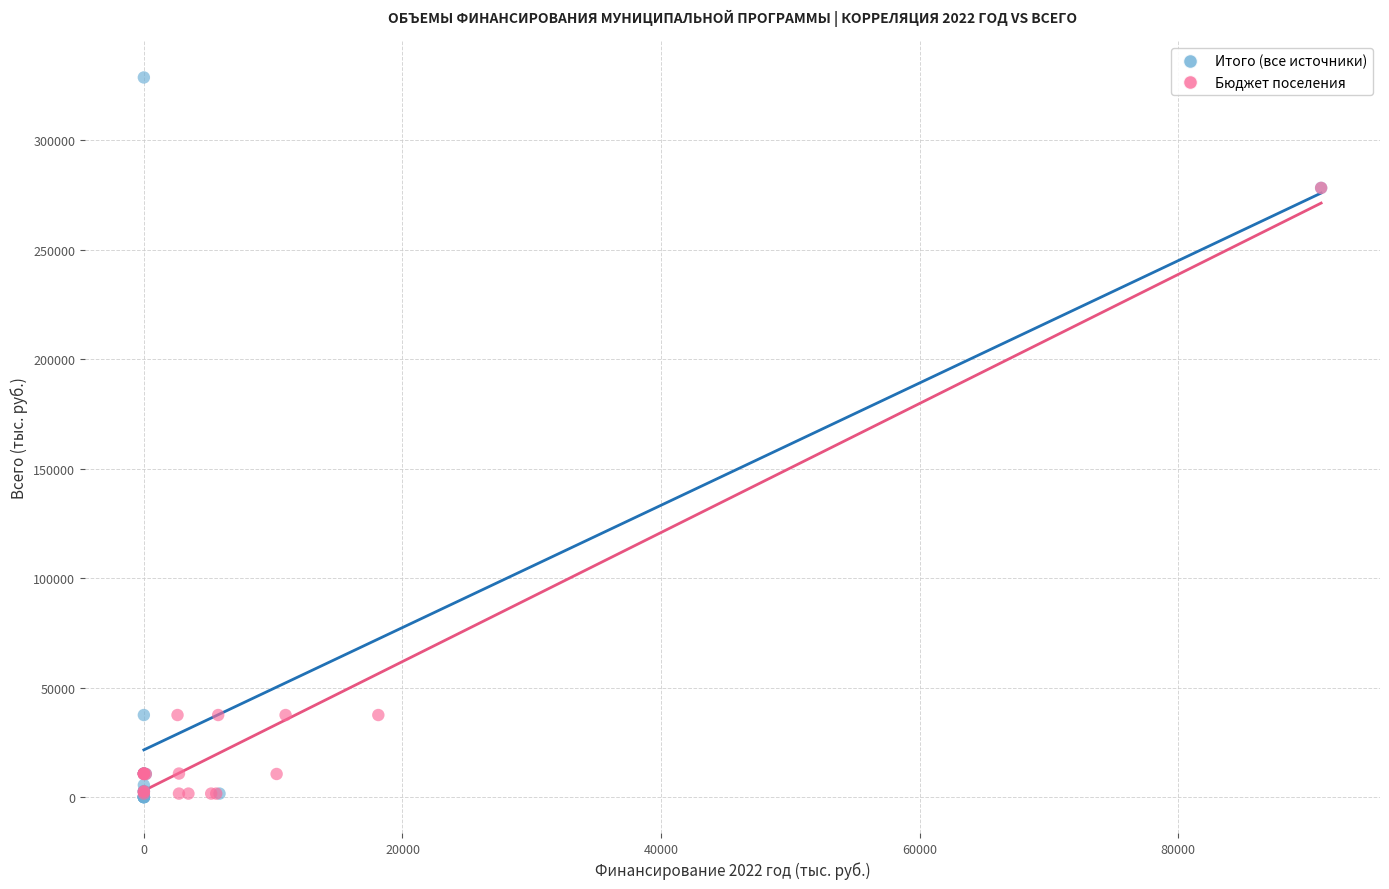

Which series has the largest Y range (max minus min)?

Итого (все источники)